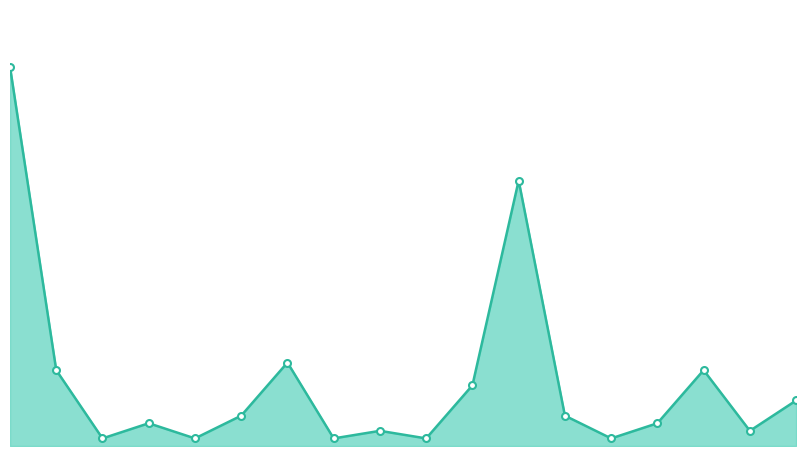

List the labels in order of value, largest first.

0, 11, 6, 1, 15, 10, 17, 5, 12, 3, 14, 8, 16, 2, 4, 7, 9, 13